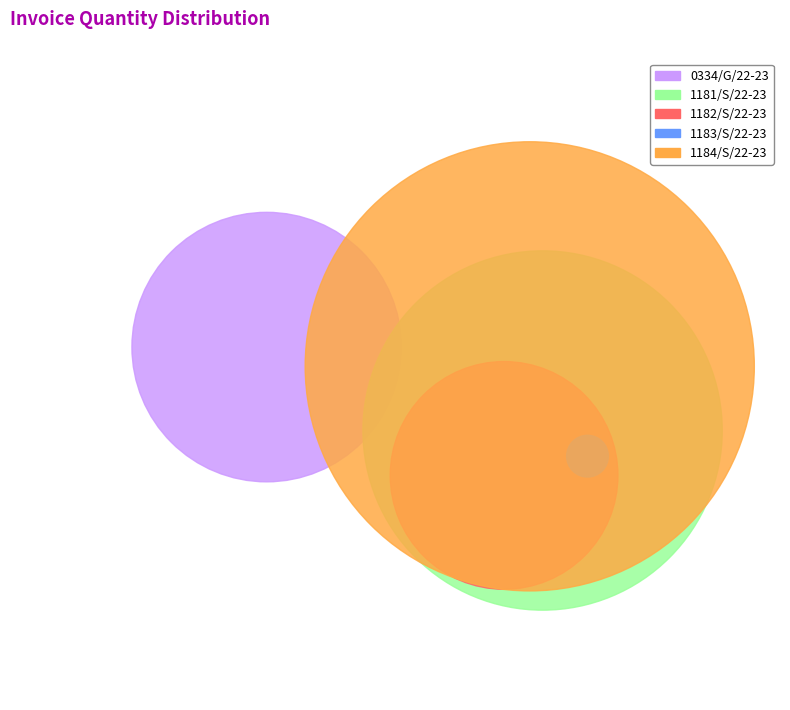

To the nearest percent, what is the combined percentage of 0334/G/22-23 and 1182/S/22-23?

37%